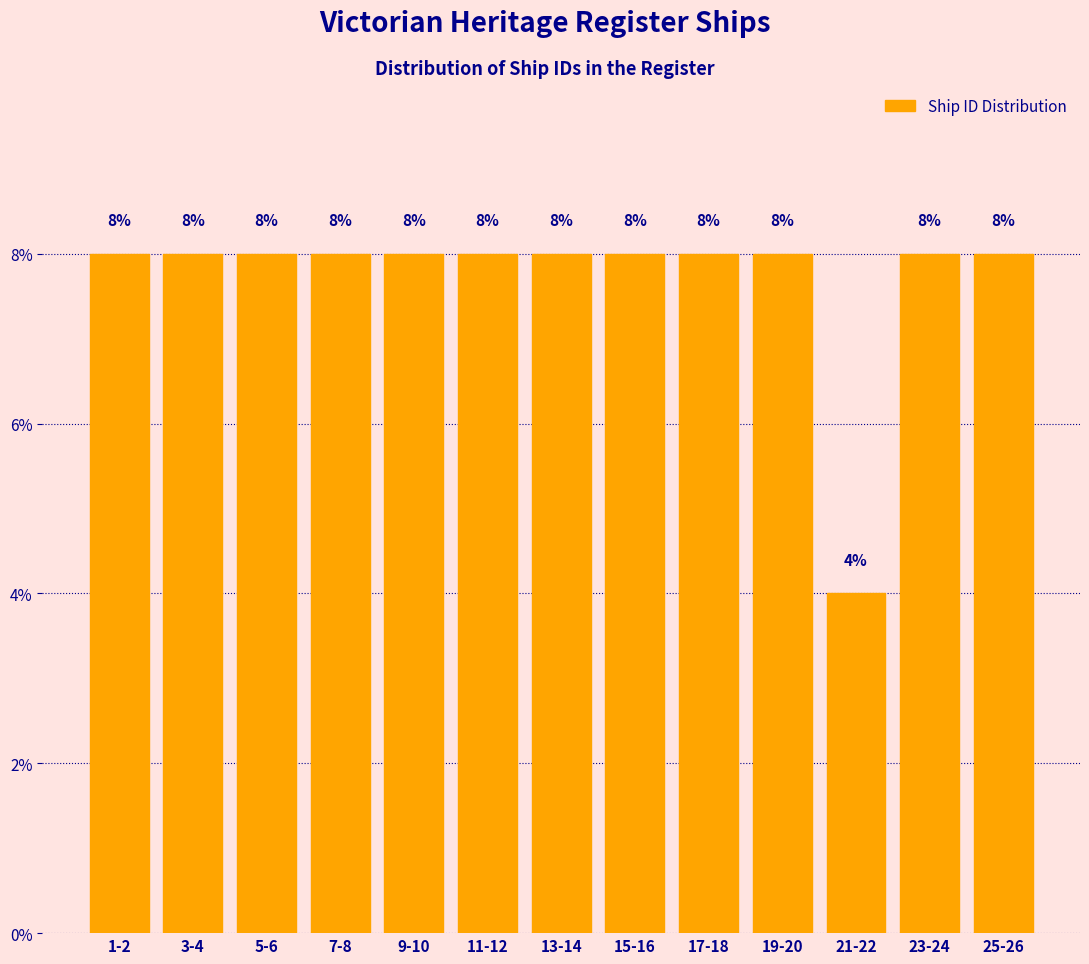

Reading left to right, transcribe all the data shown in this chart.

1-2=8	3-4=8	5-6=8	7-8=8	9-10=8	11-12=8	13-14=8	15-16=8	17-18=8	19-20=8	21-22=4	23-24=8	25-26=8